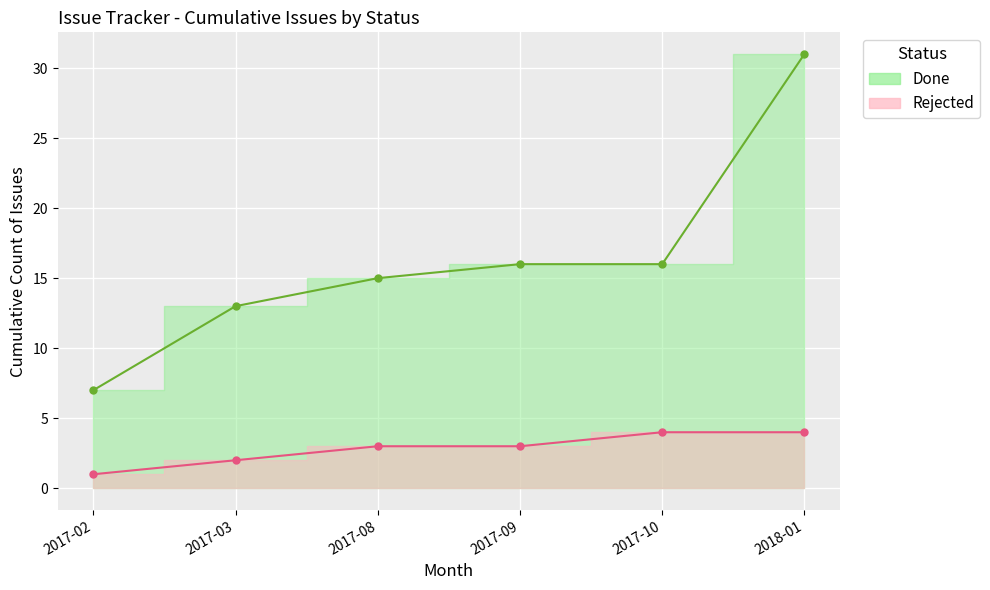

Reading left to right, extract all data points from this chart.

Done_line: 2017-02=7	2017-03=13	2017-08=15	2017-09=16	2017-10=16	2018-01=31
Rejected_line: 2017-02=1	2017-03=2	2017-08=3	2017-09=3	2017-10=4	2018-01=4